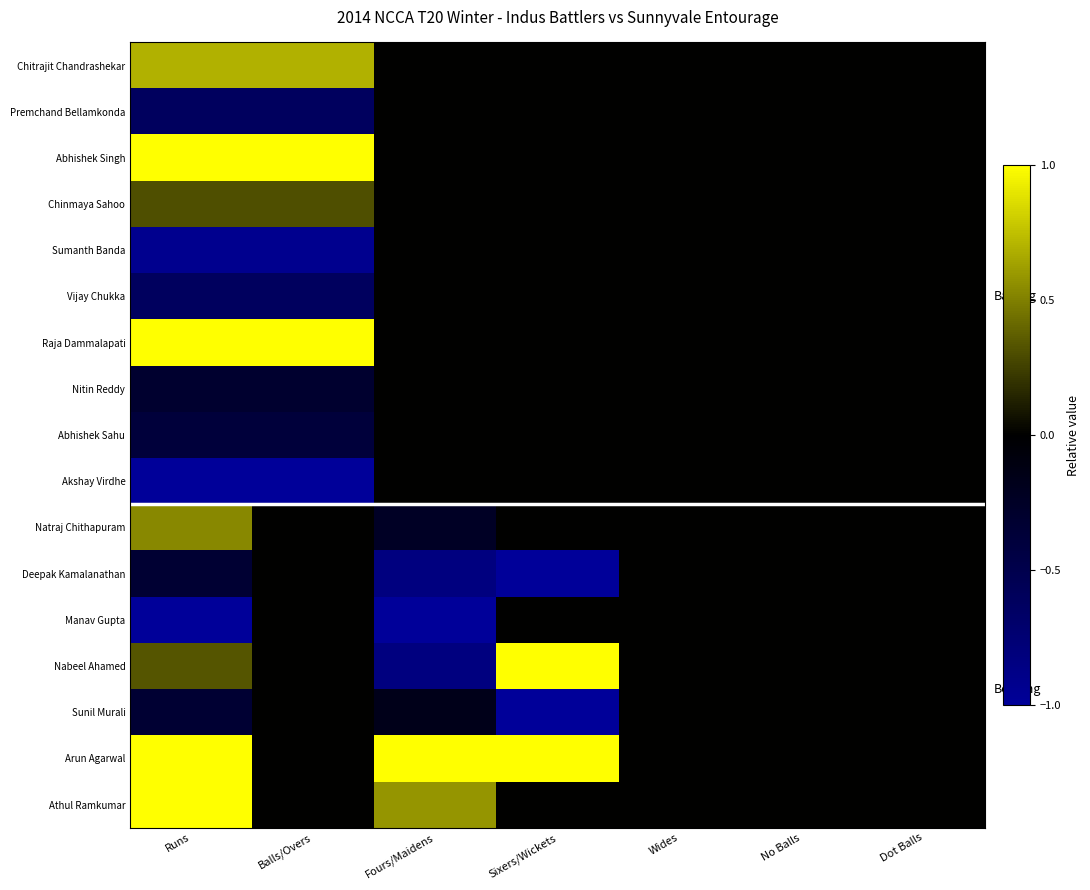

At which category is the sum across all series the highest?

Runs